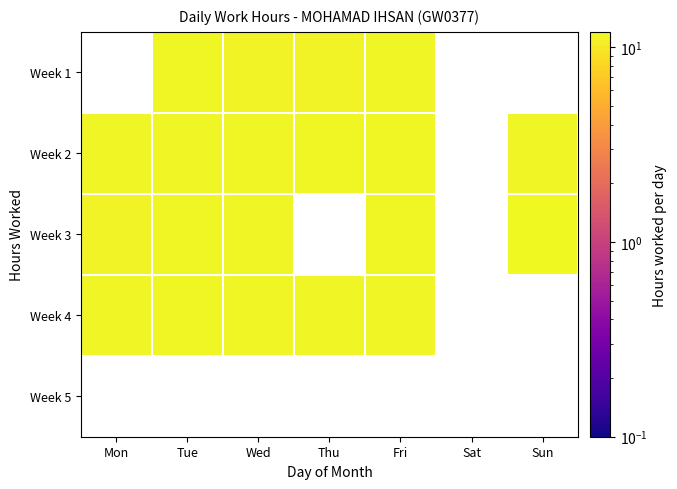

How many categories are shown in the chart?

7